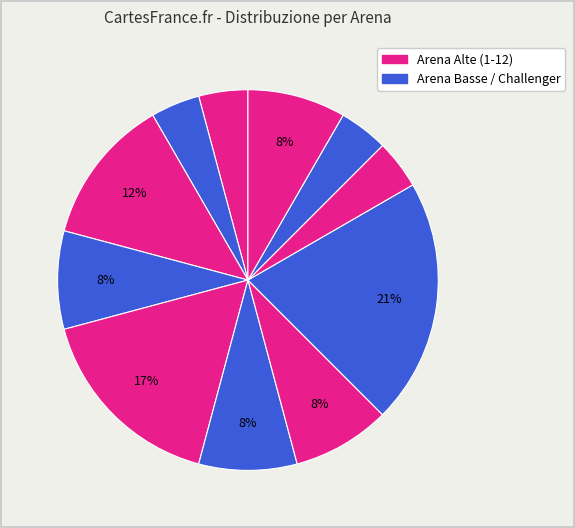

How many slices are in this pie chart?

11